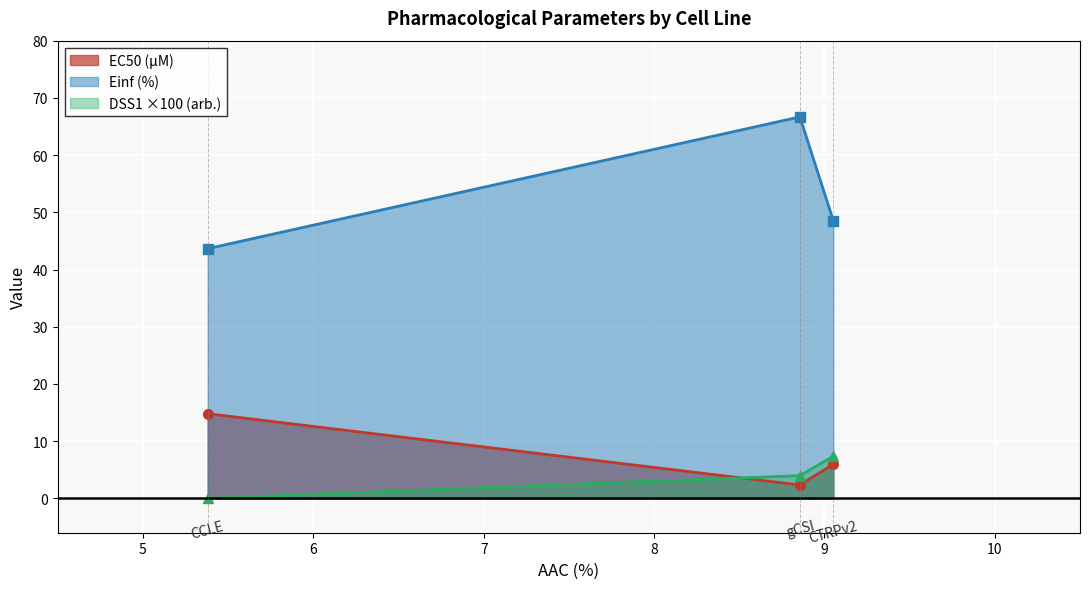

At which category is the sum across all series the highest?

gCSI